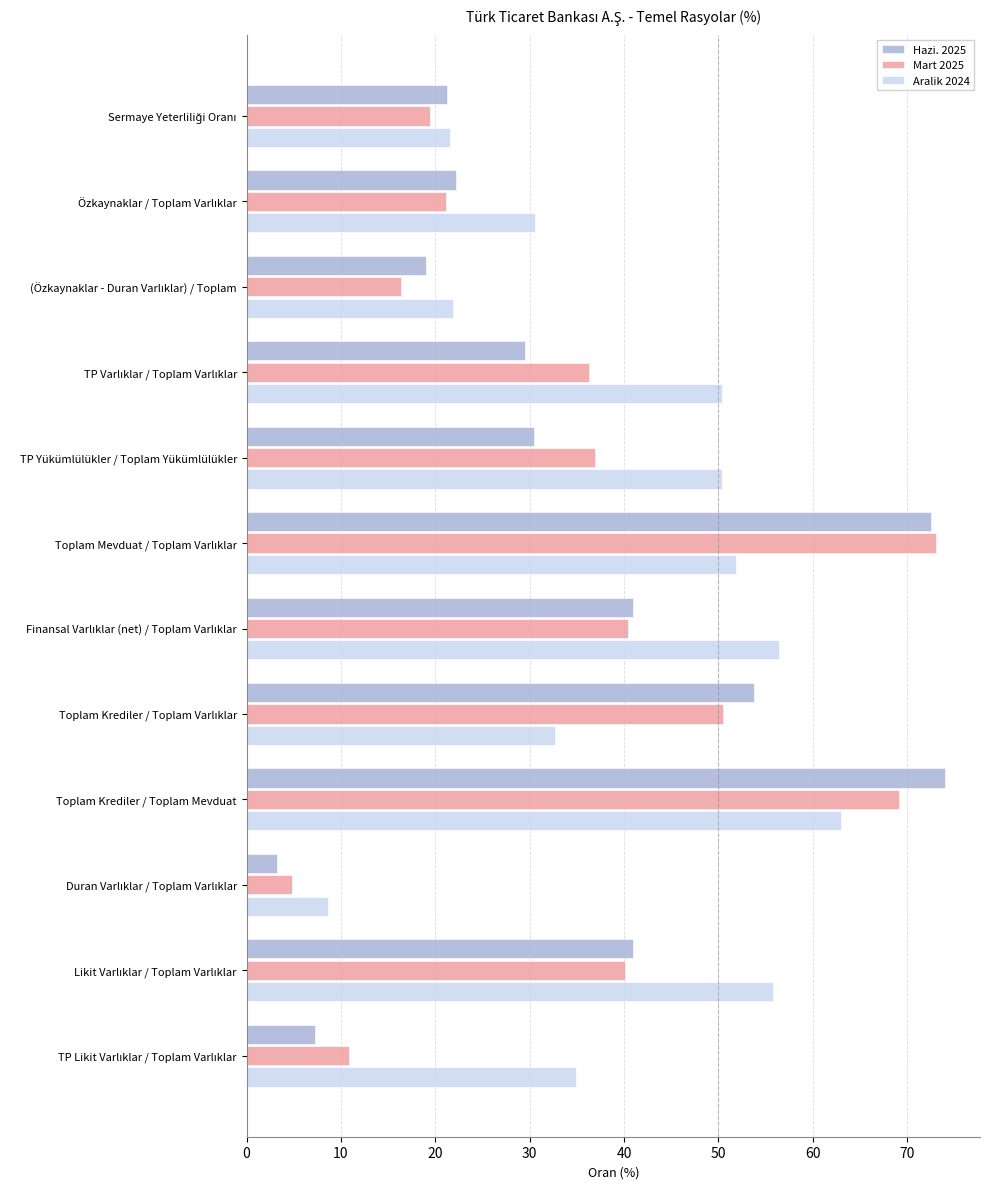

What is the difference between the maximum and minimum values in the Aralik 2024 series?

54.3